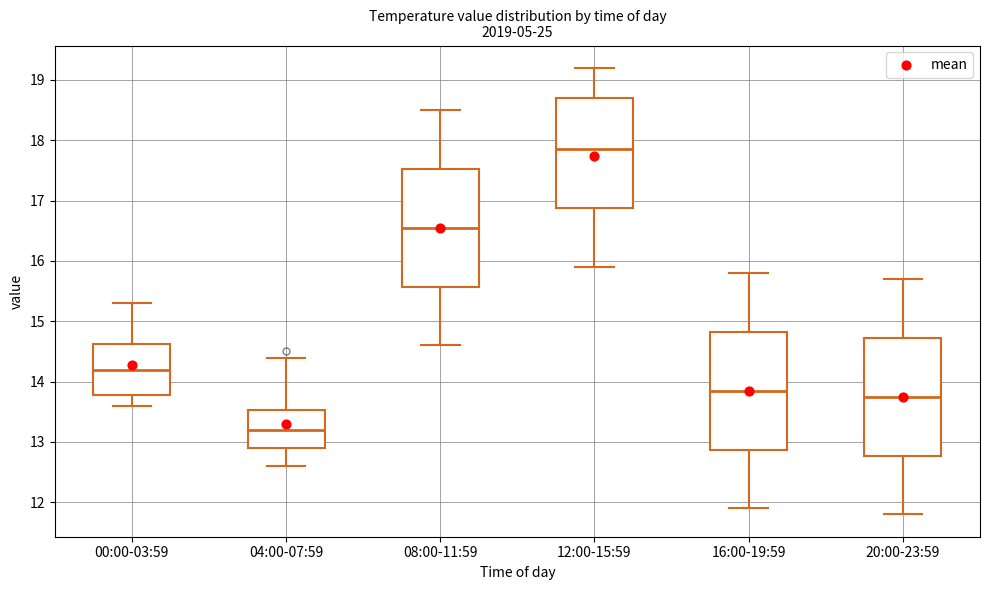

Reading left to right, read every box against the y-axis: the position of its median line, the range the box covers, and the ends of its whiskers. The values are not printed on the chart, so give them approximately, as read against the axis.

00:00-03:59: median 14.2, box 13.8 to 14.6, whiskers 13.6 to 15.3
04:00-07:59: median 13.2, box 12.9 to 13.5, whiskers 12.6 to 14.4
08:00-11:59: median 16.6, box 15.6 to 17.5, whiskers 14.6 to 18.5
12:00-15:59: median 17.9, box 16.9 to 18.7, whiskers 15.9 to 19.2
16:00-19:59: median 13.9, box 12.9 to 14.8, whiskers 11.9 to 15.8
20:00-23:59: median 13.8, box 12.8 to 14.7, whiskers 11.8 to 15.7